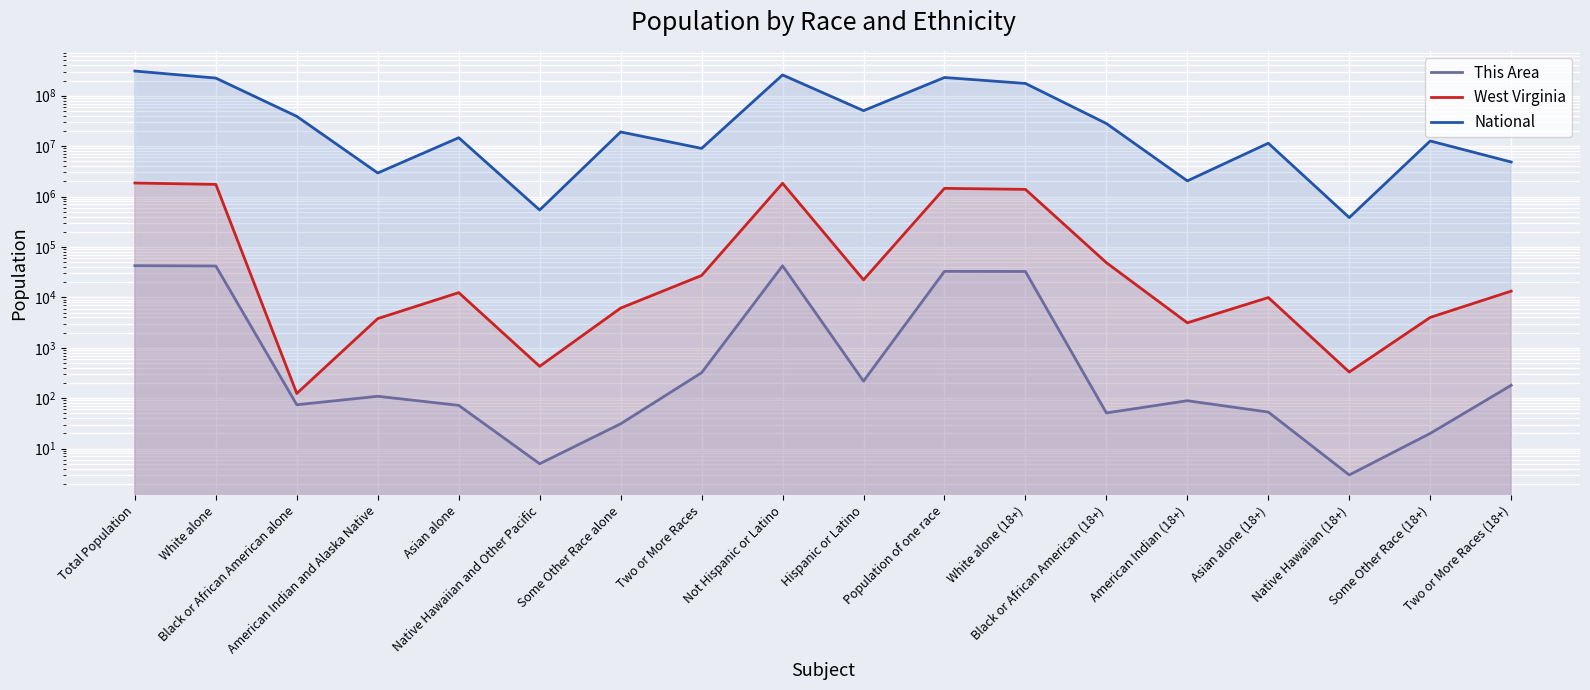

What is the difference between the highest and lowest values at Native Hawaiian (18+)?

382406